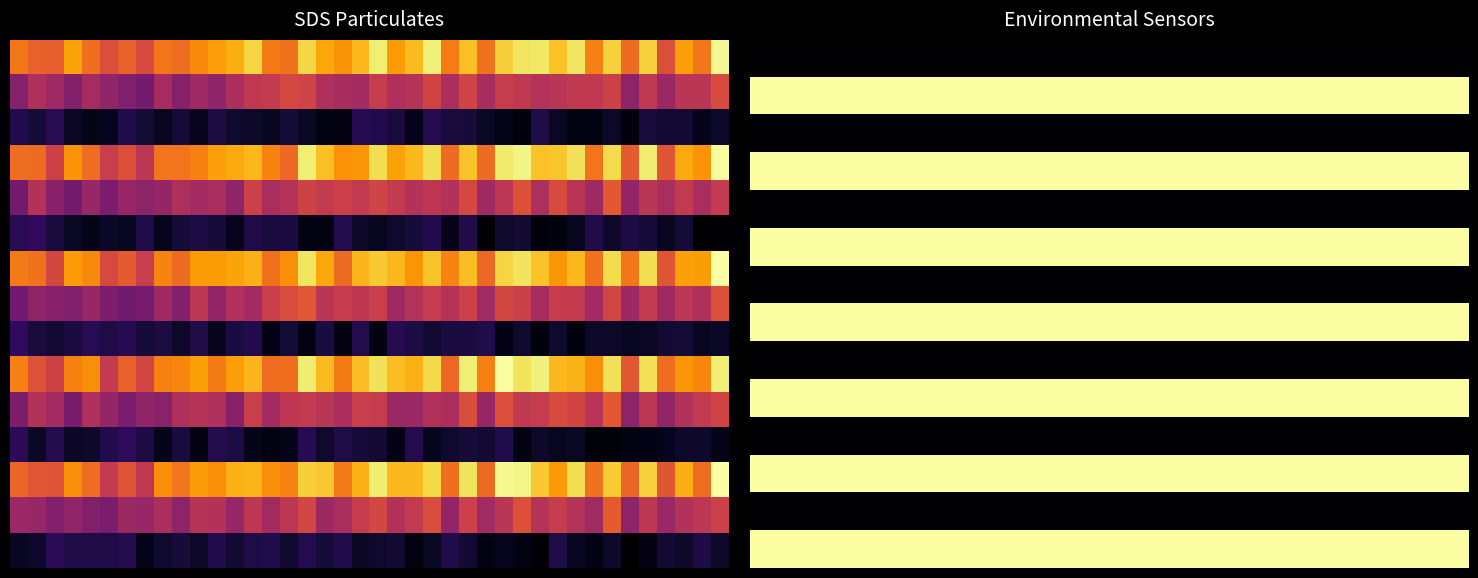

What is the spread (max minus min) of values at 18?

100403.9